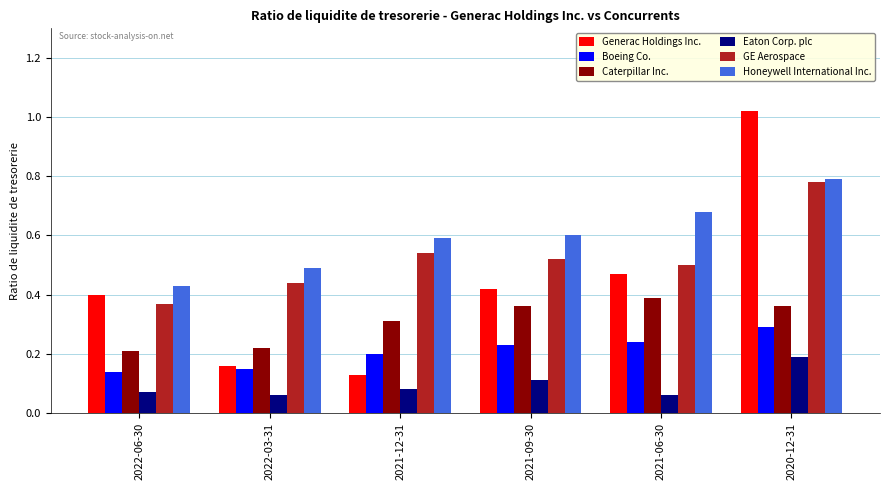

Is the value of Caterpillar Inc. at 2022-06-30 greater than the value of Generac Holdings Inc. at 2022-03-31?

Yes